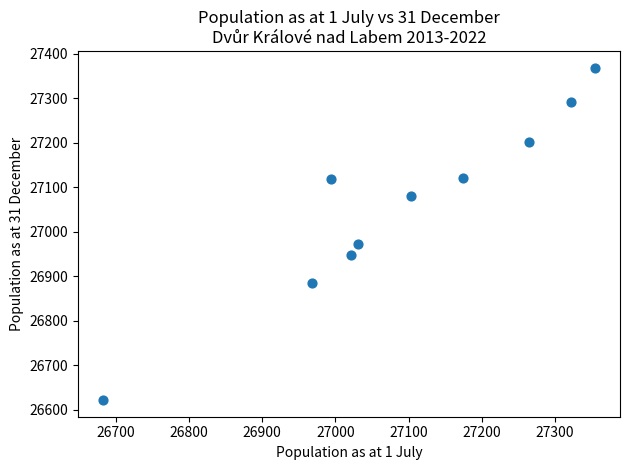

What Y value in the scatter plot is closest to 26995?

26973